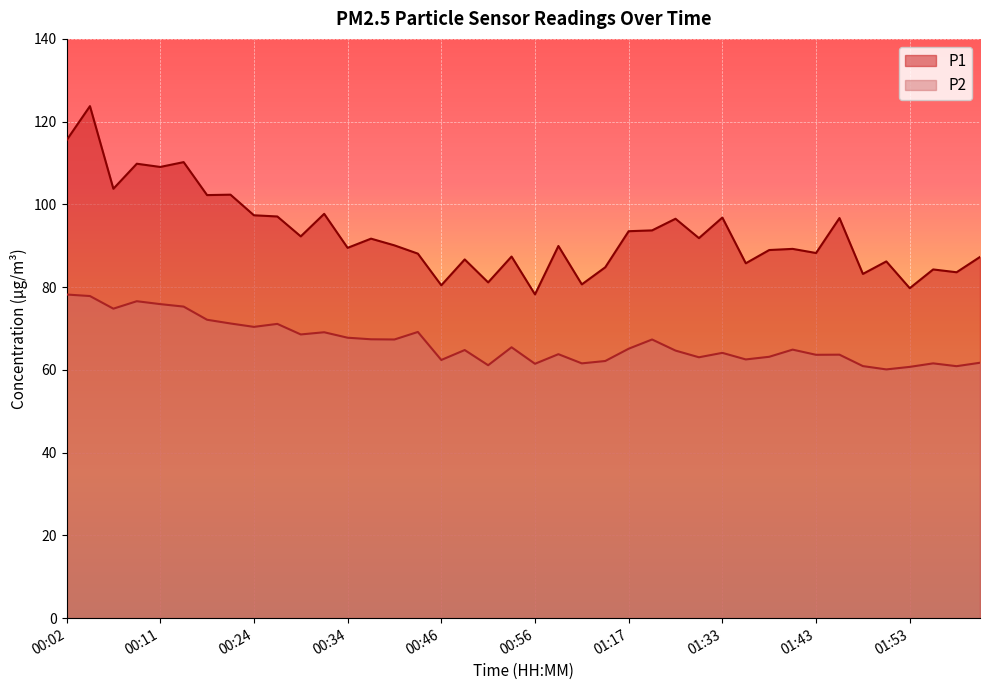

What is the average value of the P1 series?

92.9